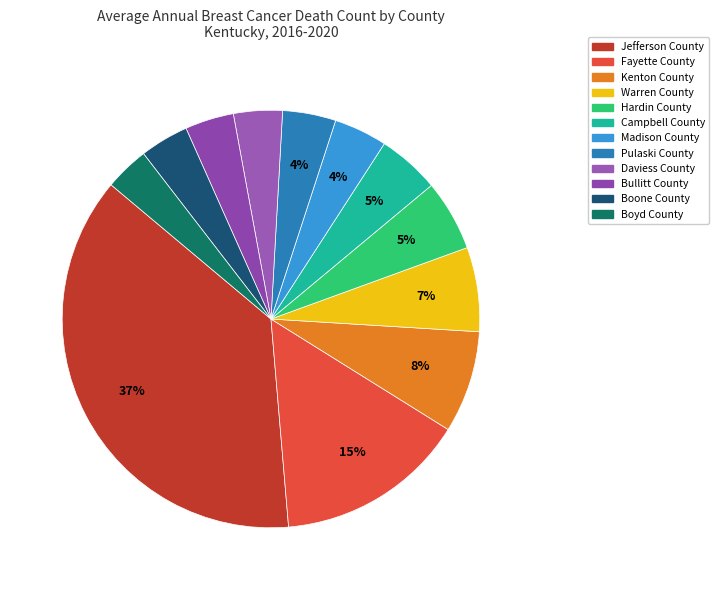

To the nearest percent, what is the difference between the largest and smallest slice percentages?

34%